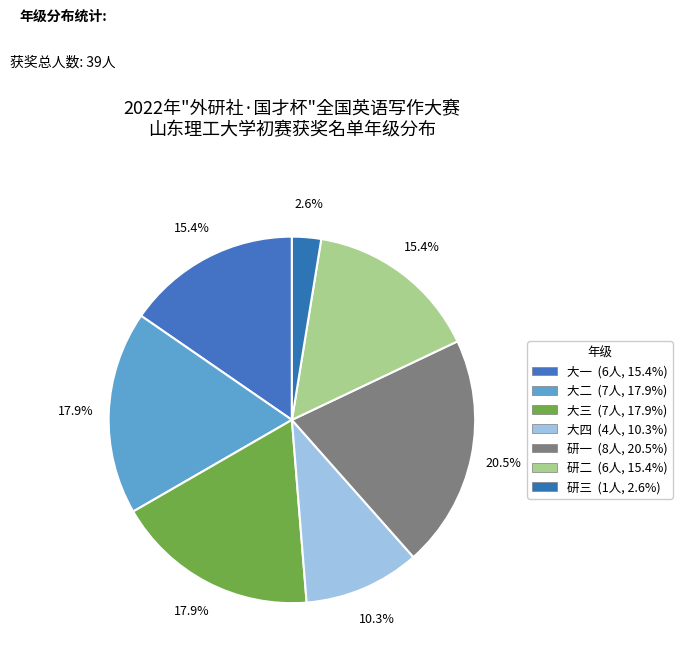

What is the largest slice in the pie chart?

研一